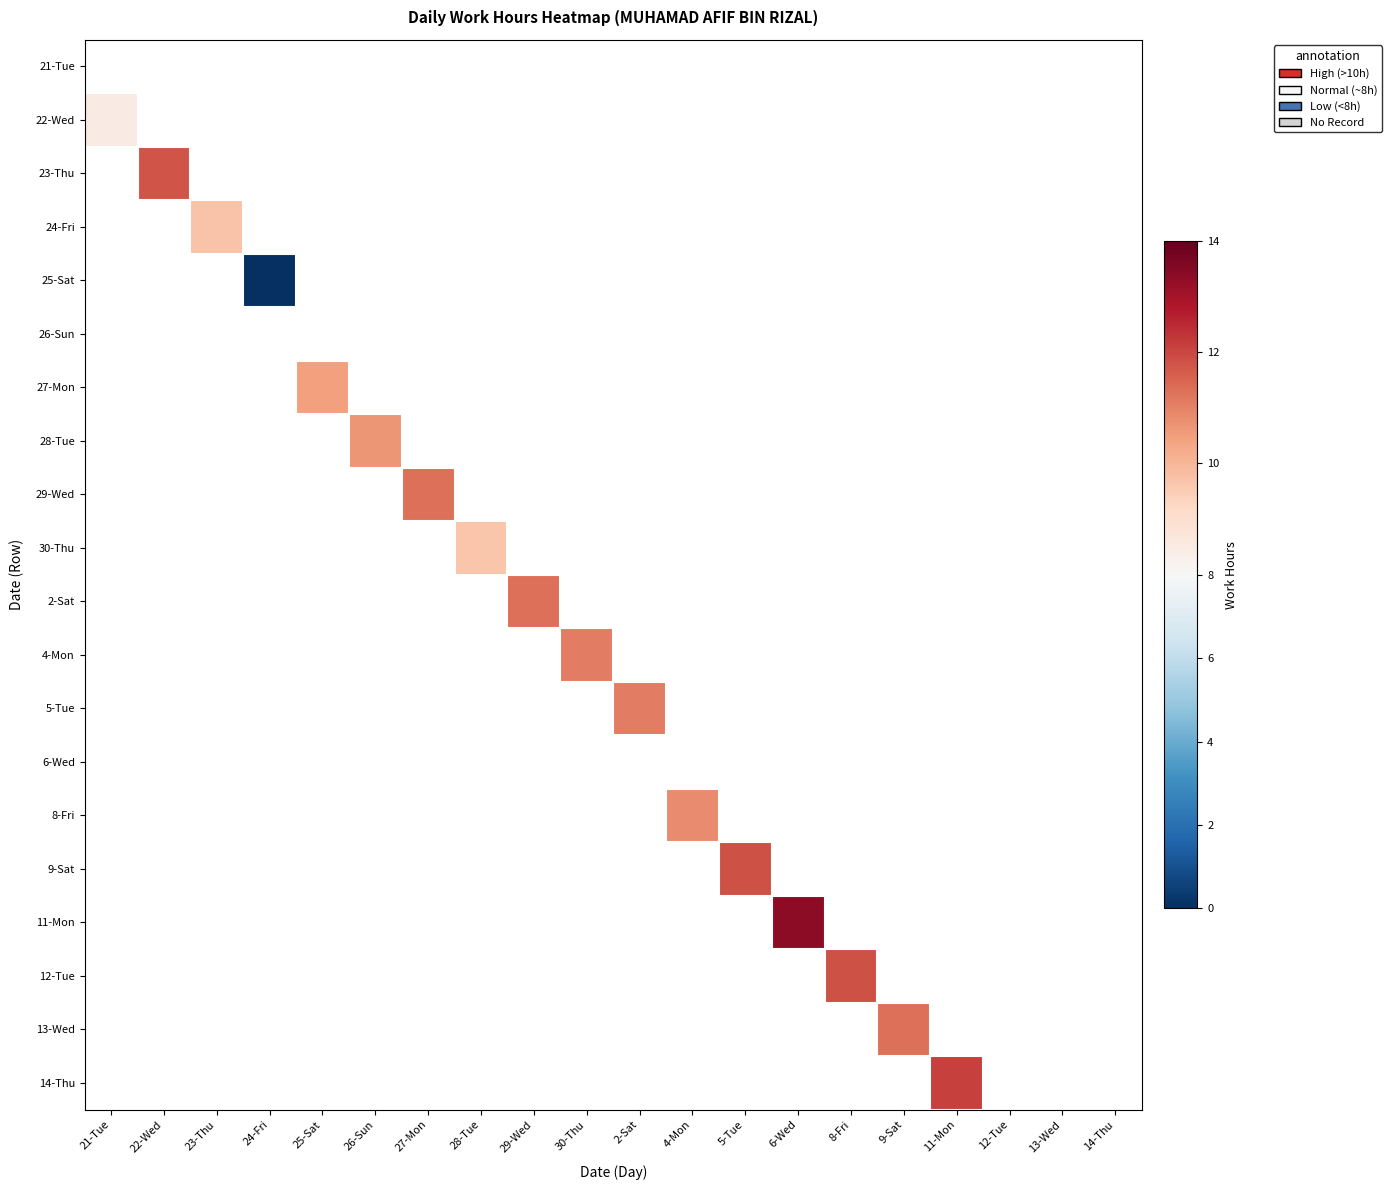

What is the maximum value shown in the chart?

13.4